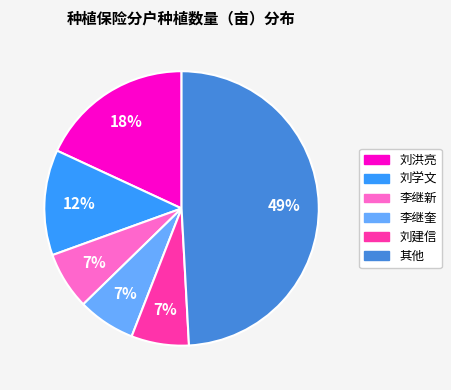

To the nearest percent, what is the difference between the largest and smallest slice percentages?

42%